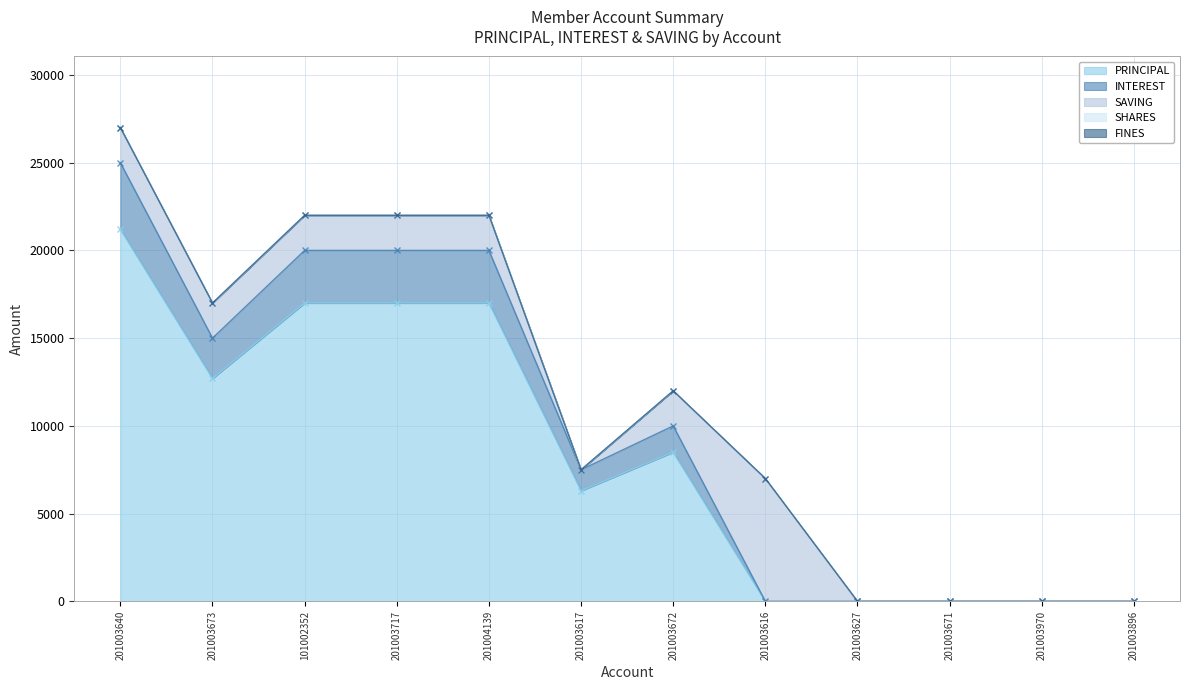

At how many categories does at least one series exceed 4774?

8